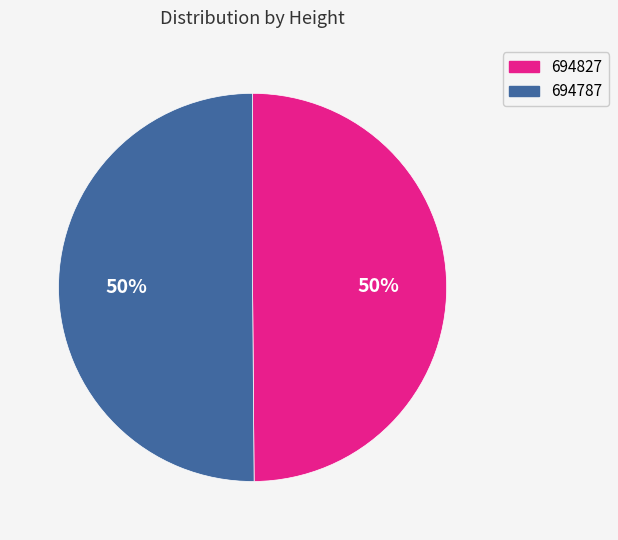

Is the sum of 694787 and 694827 greater than half?

Yes